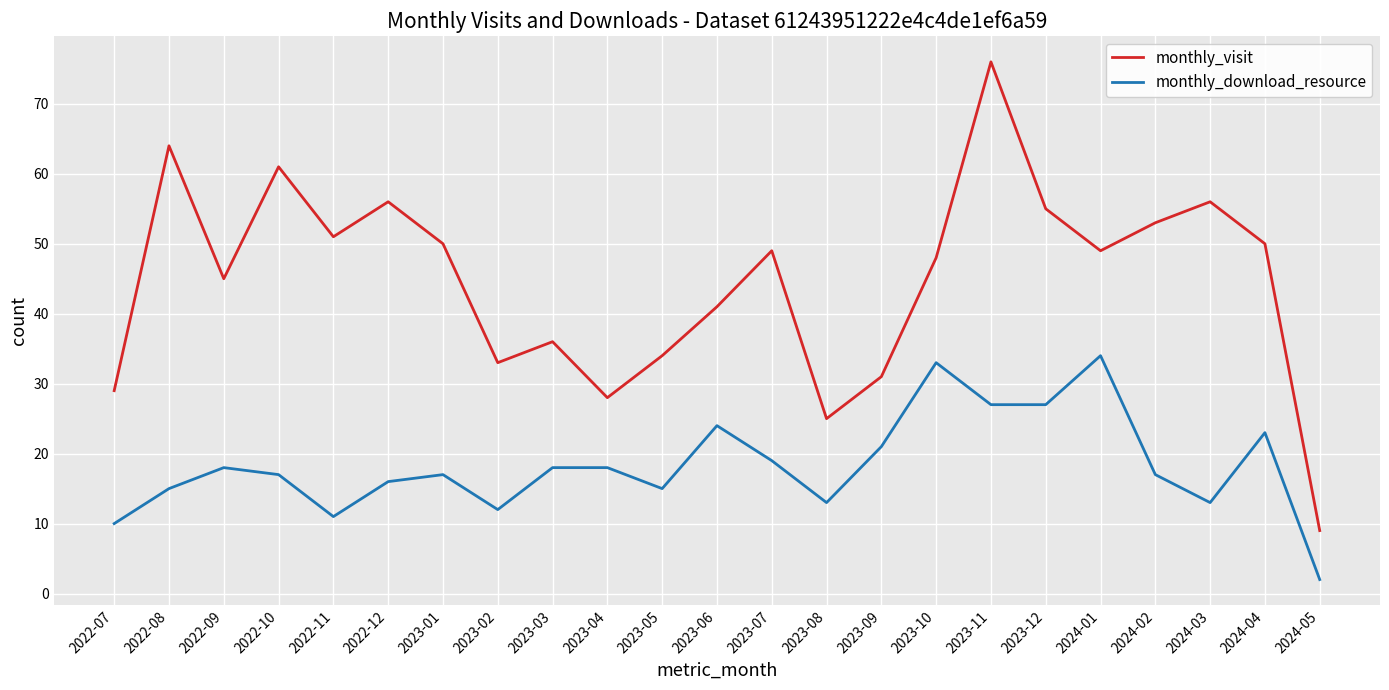

What is the highest value of the monthly_download_resource series?

34